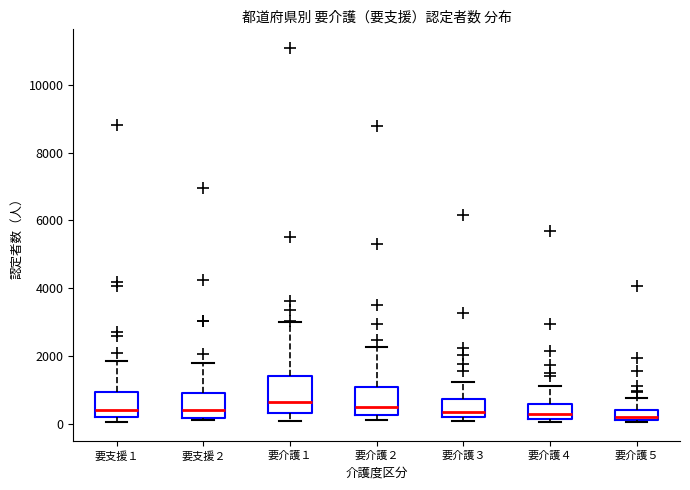

Where is the lower edge of the box for 要介護５ on the y-axis? The values are not printed on the chart, so give them approximately, as read against the axis.

200